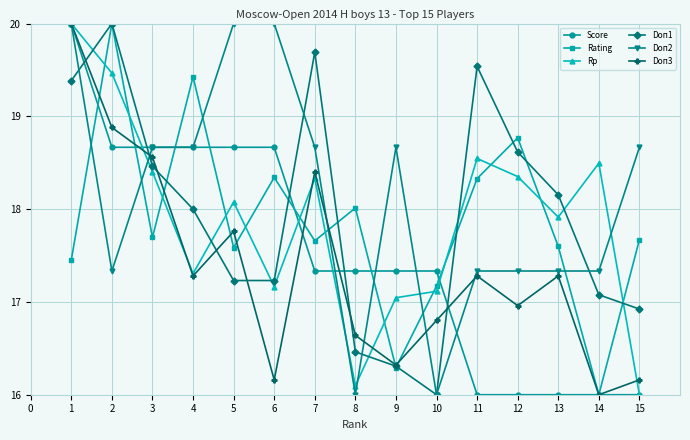

Which series ends up on top after the final intersection of Doп2 and Doп3?

Doп2